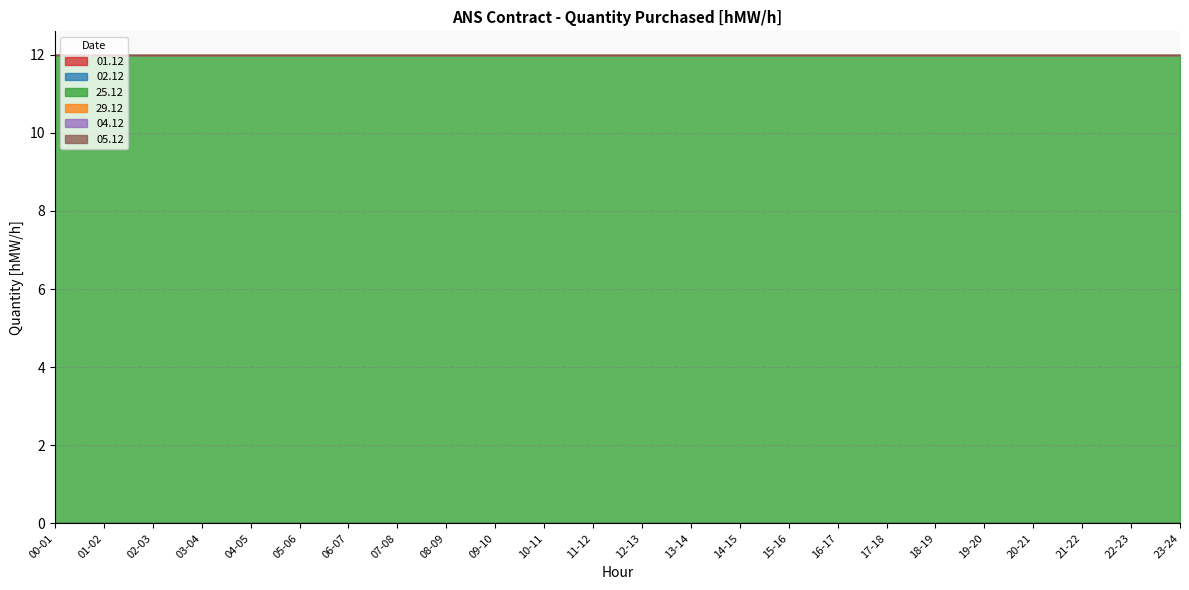

Which series has the widest spread of values?

01.12